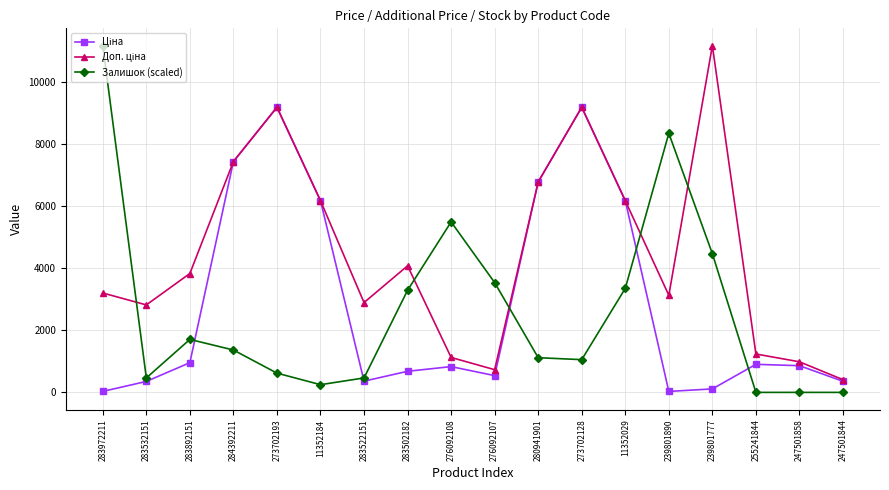

At which category does Залишок (scaled) reach its first local peak?

283892151